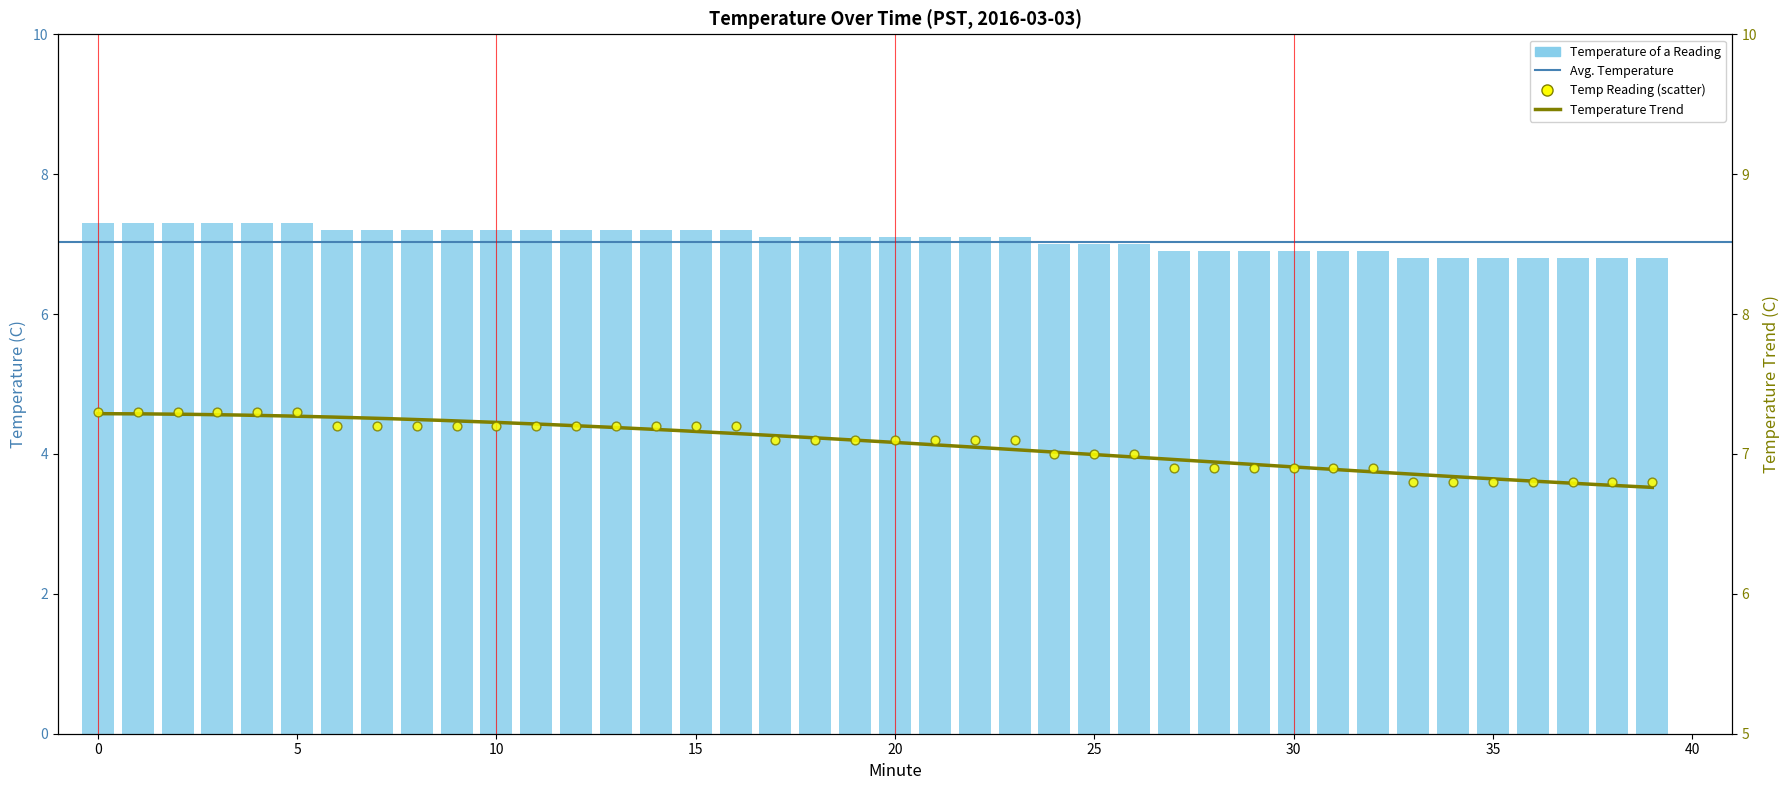

Which has a higher value, 29 or 18?

18